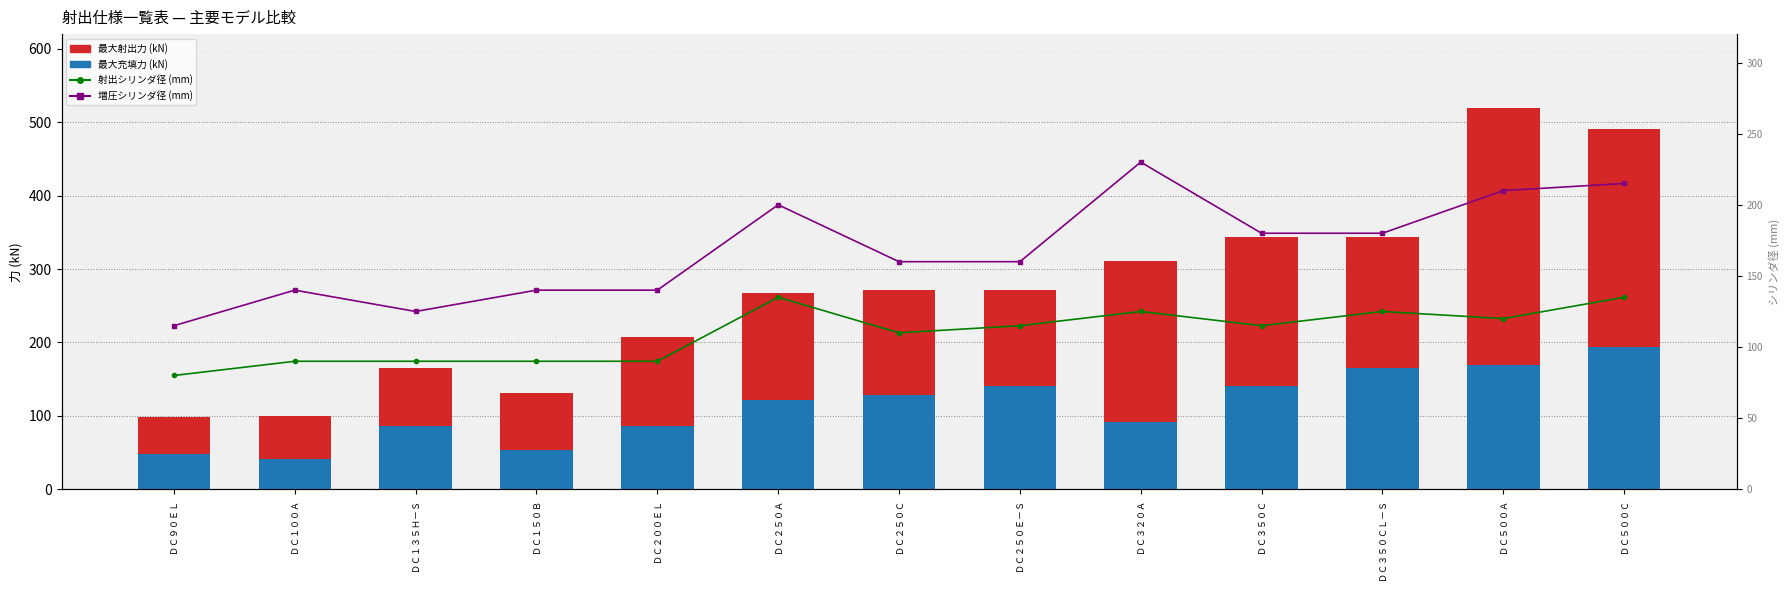

Reading left to right, extract all data points from this chart.

最大射出力 (kN): ＤＣ９０ＥＬ=98.7	ＤＣ１００Ａ=100.1	ＤＣ１３５Ｈ－Ｓ=165.7	ＤＣ１５０Ｂ=130.8	ＤＣ２００ＥＬ=207.8	ＤＣ２５０Ａ=267.0	ＤＣ２５０Ｃ=271.4	ＤＣ２５０Ｅ－Ｓ=271.4	ＤＣ３２０Ａ=311.6	ＤＣ３５０Ｃ=343.5	ＤＣ３５０ＣＬ－Ｓ=343.5	ＤＣ５００Ａ=519.5	ＤＣ５００Ｃ=490.1
最大充填力 (kN): ＤＣ９０ＥＬ=47.8	ＤＣ１００Ａ=41.4	ＤＣ１３５Ｈ－Ｓ=85.9	ＤＣ１５０Ｂ=54.1	ＤＣ２００ＥＬ=85.9	ＤＣ２５０Ａ=121.7	ＤＣ２５０Ｃ=128.3	ＤＣ２５０Ｅ－Ｓ=140.2	ＤＣ３２０Ａ=92.0	ＤＣ３５０Ｃ=140.2	ＤＣ３５０ＣＬ－Ｓ=165.7	ＤＣ５００Ａ=169.7	ＤＣ５００Ｃ=193.2
射出シリンダ径 (mm): ＤＣ９０ＥＬ=80.0	ＤＣ１００Ａ=90.0	ＤＣ１３５Ｈ－Ｓ=90.0	ＤＣ１５０Ｂ=90.0	ＤＣ２００ＥＬ=90.0	ＤＣ２５０Ａ=135.0	ＤＣ２５０Ｃ=110.0	ＤＣ２５０Ｅ－Ｓ=115.0	ＤＣ３２０Ａ=125.0	ＤＣ３５０Ｃ=115.0	ＤＣ３５０ＣＬ－Ｓ=125.0	ＤＣ５００Ａ=120.0	ＤＣ５００Ｃ=135.0
増圧シリンダ径 (mm): ＤＣ９０ＥＬ=115.0	ＤＣ１００Ａ=140.0	ＤＣ１３５Ｈ－Ｓ=125.0	ＤＣ１５０Ｂ=140.0	ＤＣ２００ＥＬ=140.0	ＤＣ２５０Ａ=200.0	ＤＣ２５０Ｃ=160.0	ＤＣ２５０Ｅ－Ｓ=160.0	ＤＣ３２０Ａ=230.0	ＤＣ３５０Ｃ=180.0	ＤＣ３５０ＣＬ－Ｓ=180.0	ＤＣ５００Ａ=210.0	ＤＣ５００Ｃ=215.0